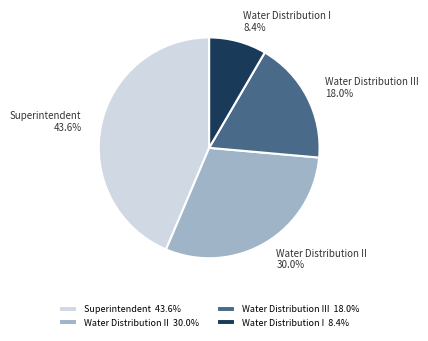

Approximately how many times larger is the value at Water Distribution III 18.0% compared to Superintendent 43.6%?

0.4